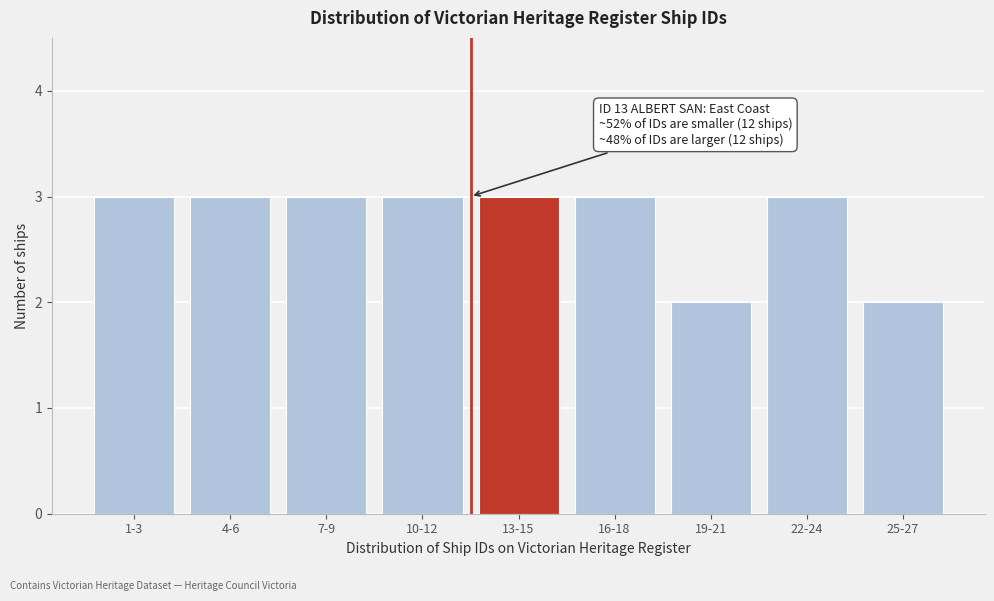

Reading right to left, extract all data points from this chart.

25-27=2	22-24=3	19-21=2	16-18=3	13-15=3	10-12=3	7-9=3	4-6=3	1-3=3